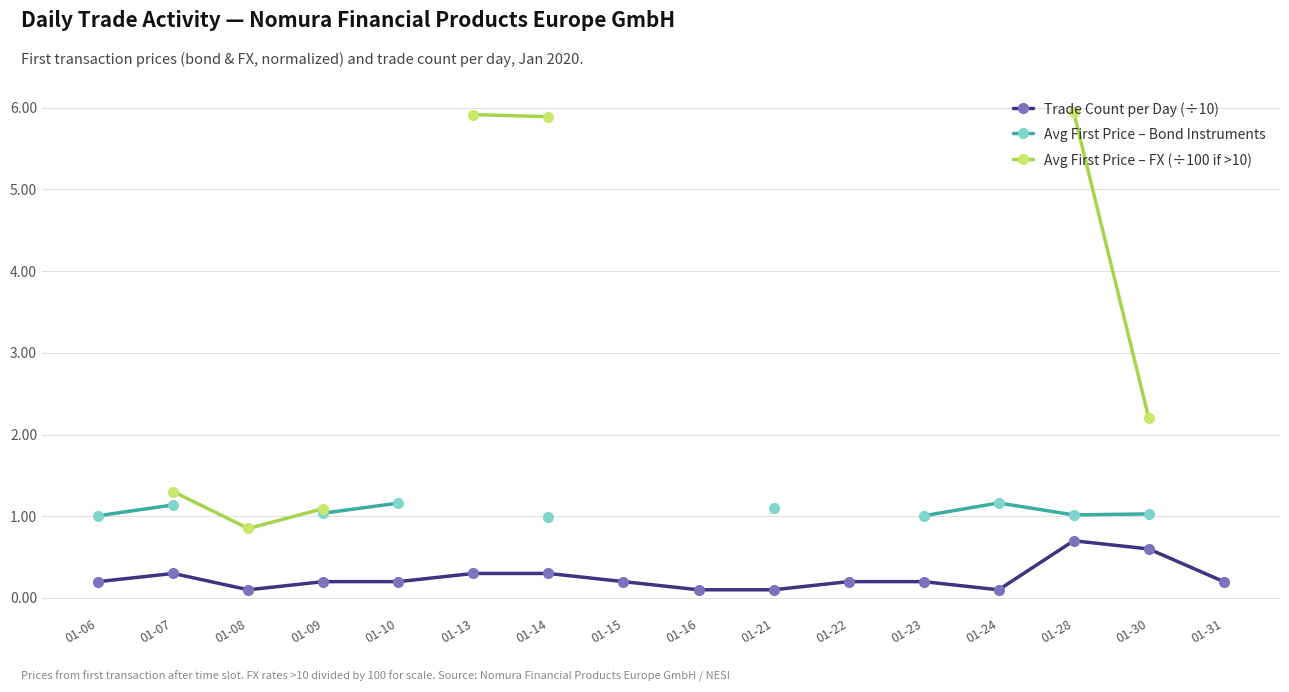

Which series has the largest total across all categories?

Trade Count per Day (÷10)